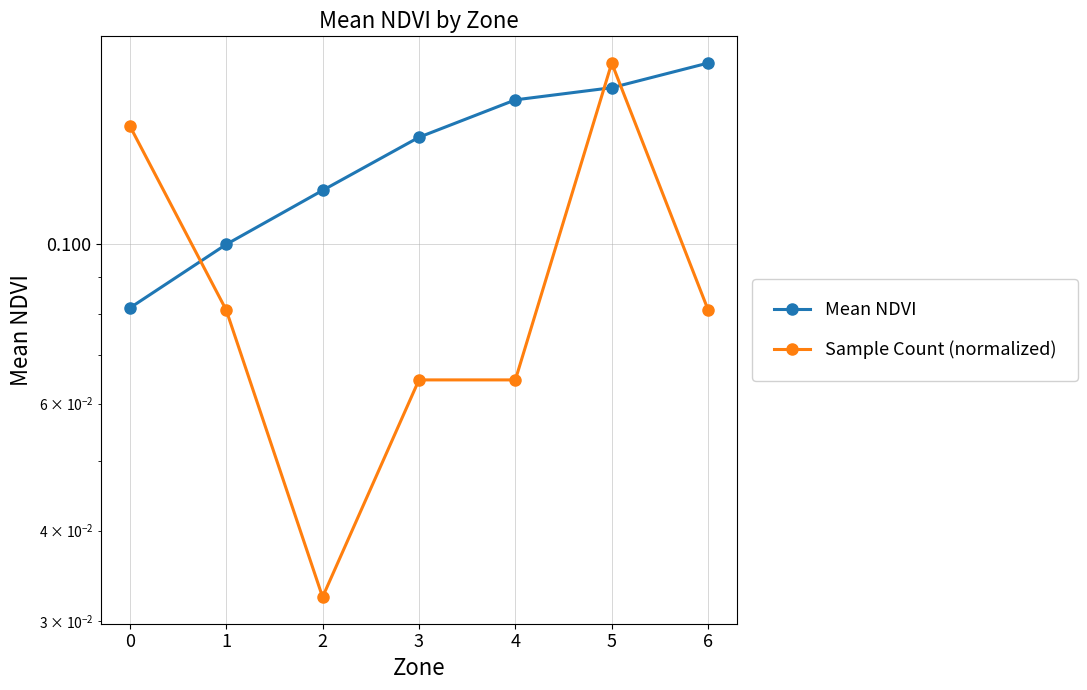

True or false: Mean NDVI has more than 2 interior local peaks.

False